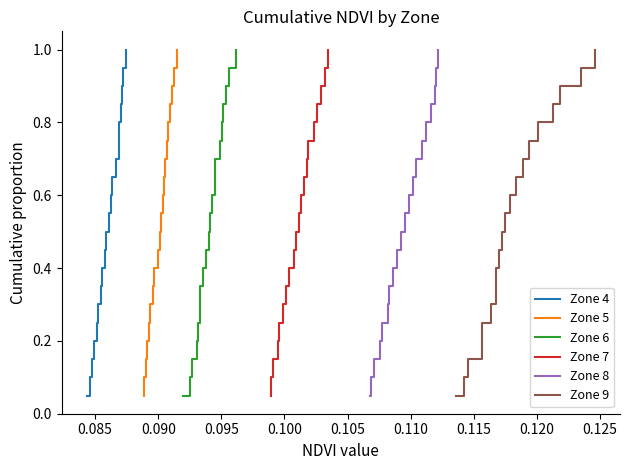

Does the chart display data point markers on the line(s)?

No